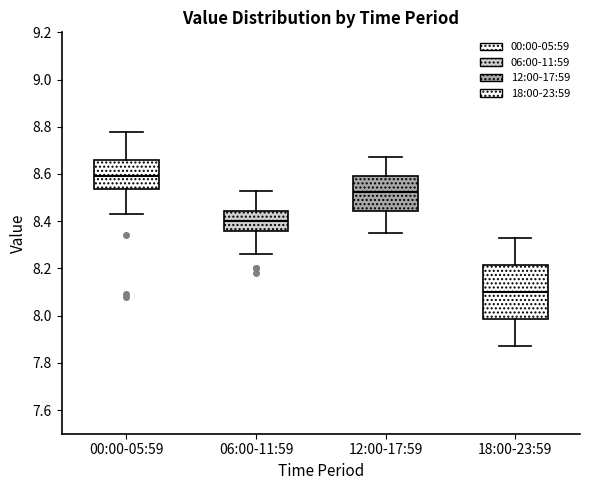

Which box is the tallest, from its lower edge to its upper edge?

18:00-23:59